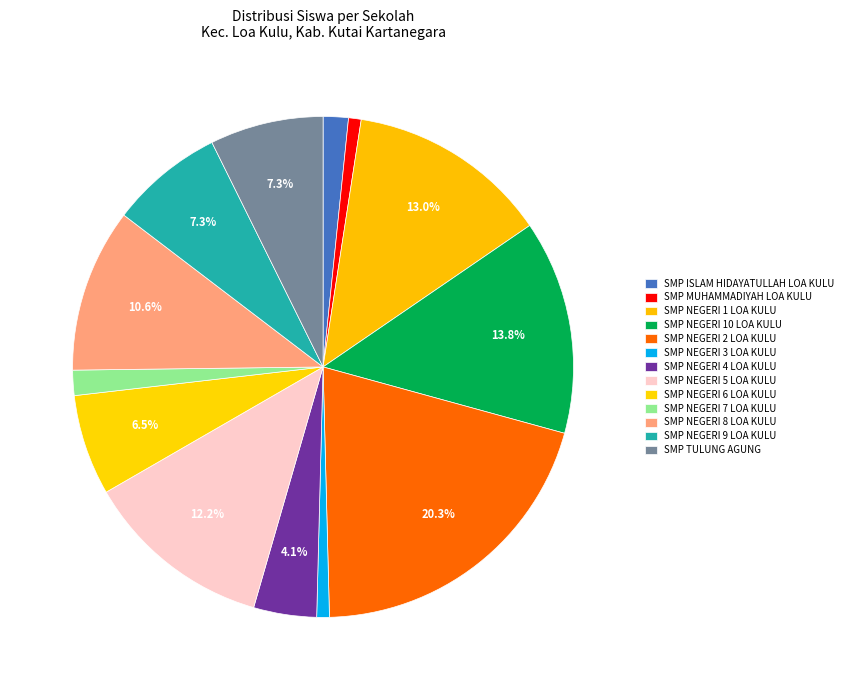

Do SMP NEGERI 5 LOA KULU and SMP ISLAM HIDAYATULLAH LOA KULU together represent more than half of the pie?

No